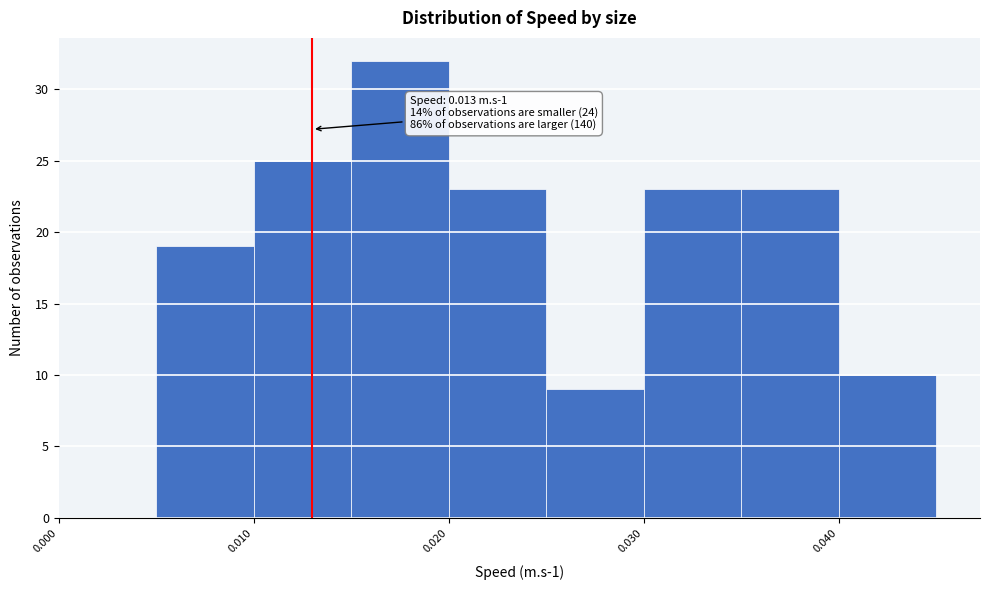

Over which range of the x-axis is the bar tallest?

0.015 to 0.020